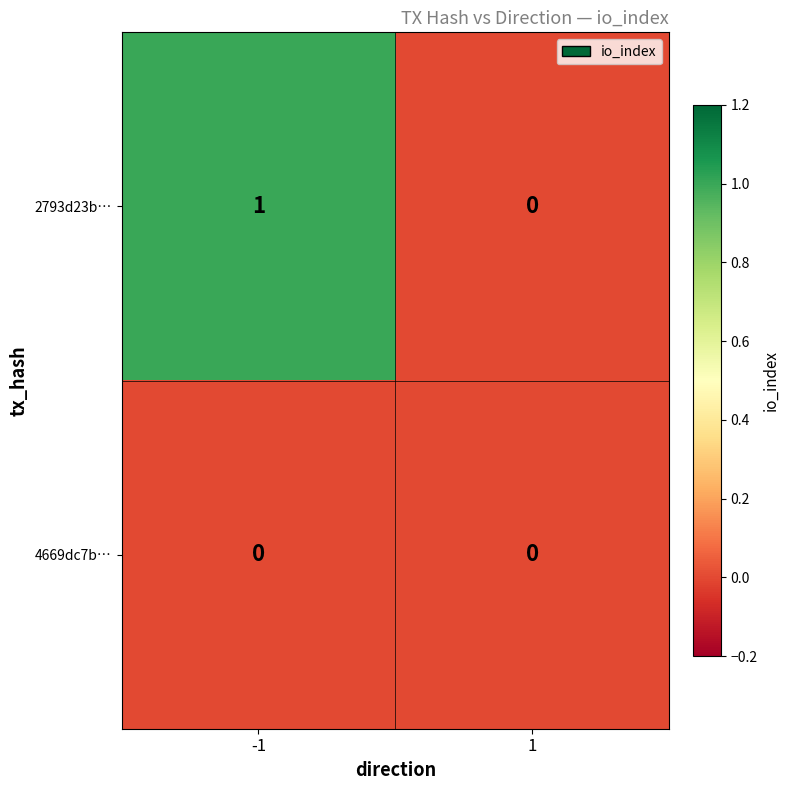

At which category is the sum across all series the highest?

-1